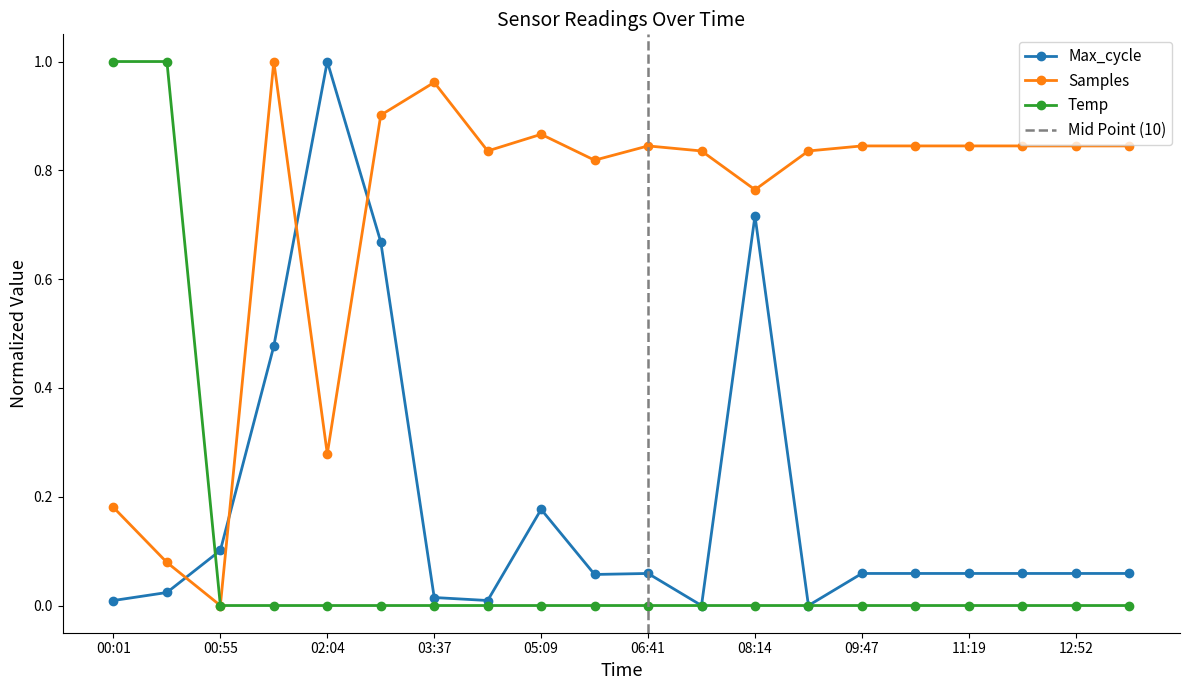

How many intersections are there between Temp and Max_cycle?

1